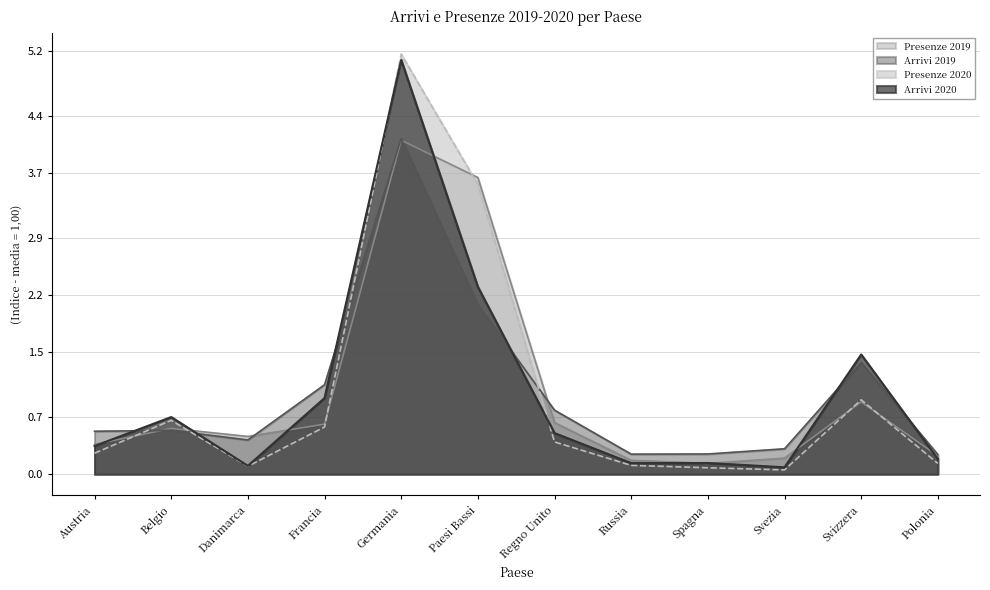

What is the label of the 10th point from the left?

Svezia